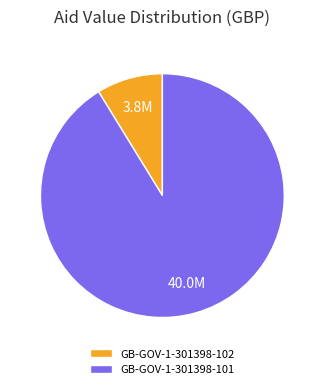

Is it true that GB-GOV-1-301398-102 is 9% of the pie?

True